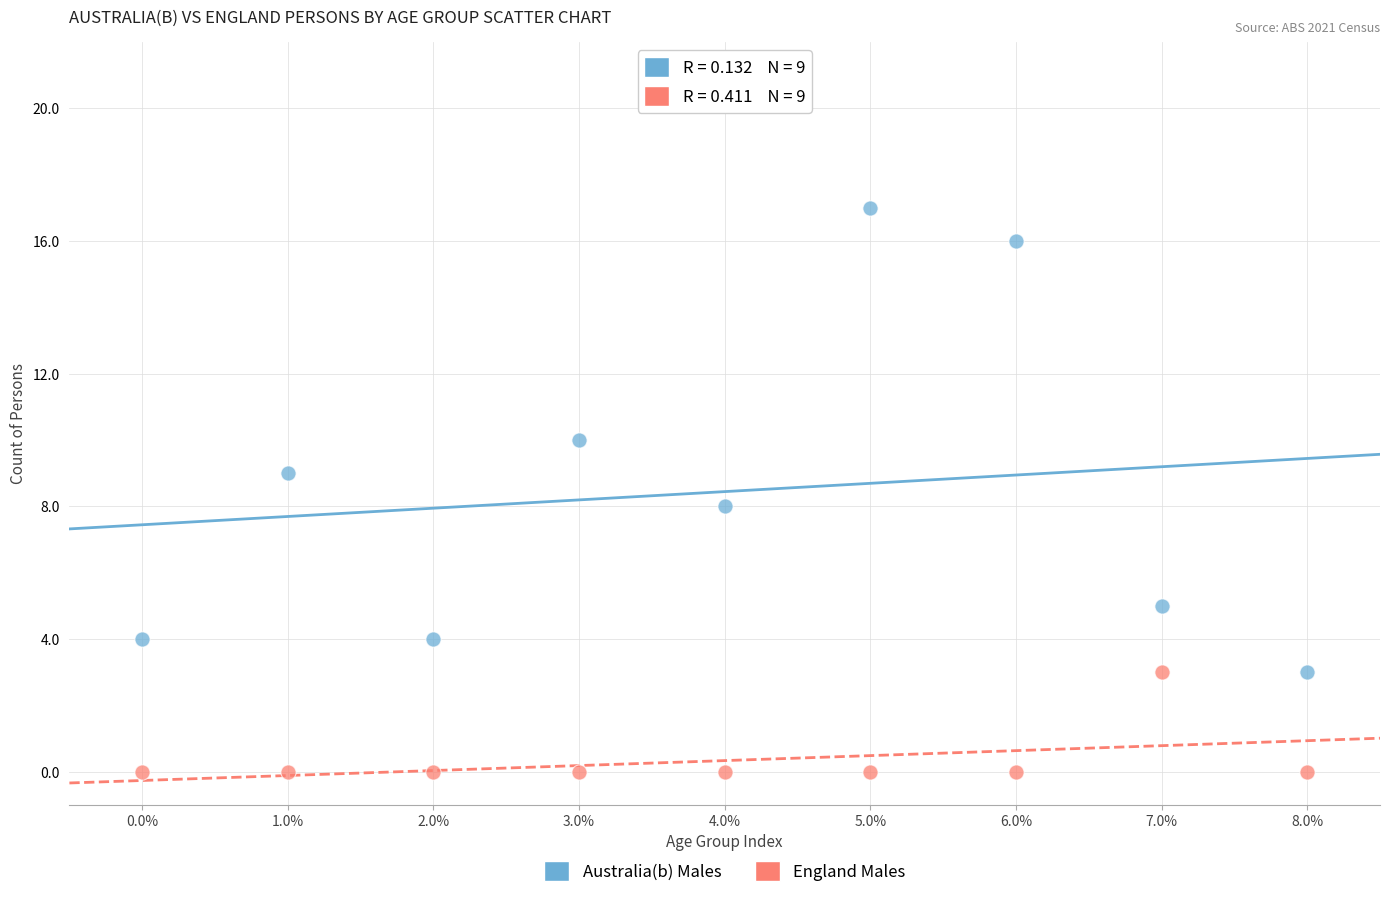

Across all data points, what is the range of Y values (max minus min)?

17